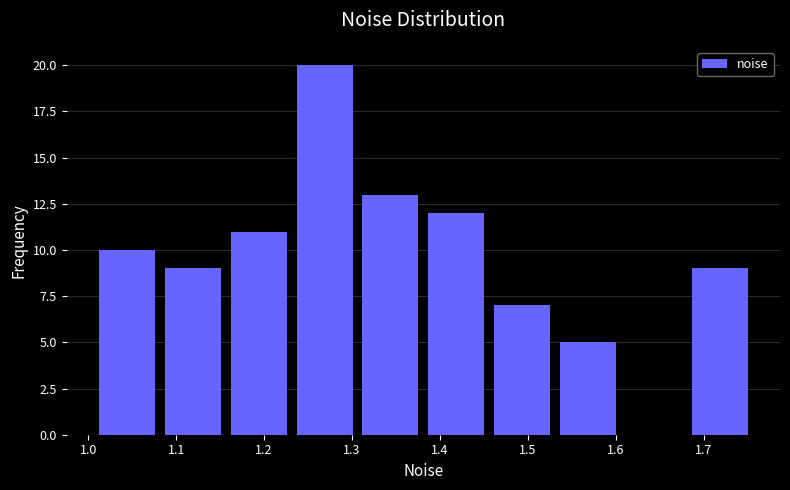

How tall is the bar that spans 1.16 to 1.23 on the x-axis? Neither the bar edges nor the heights are printed on the chart, so give them approximately, as read against the axes.

11